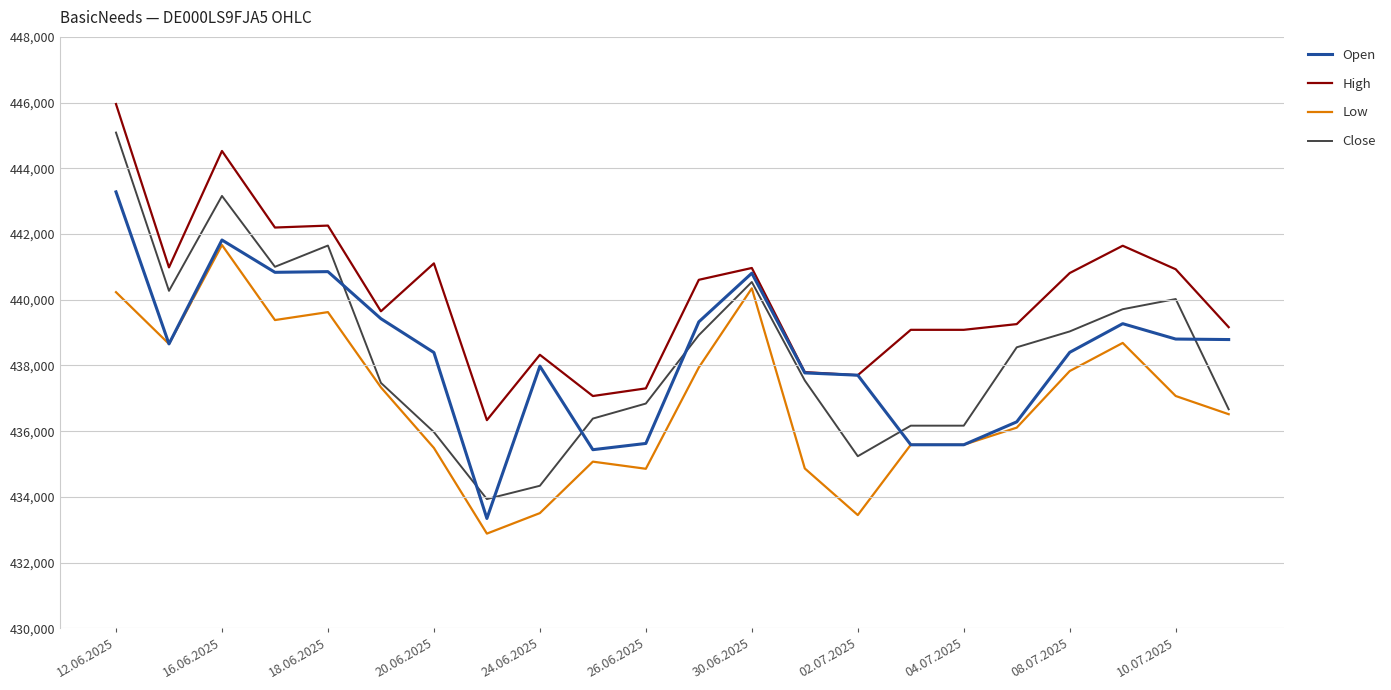

True or false: Low and High intersect in this chart.

False